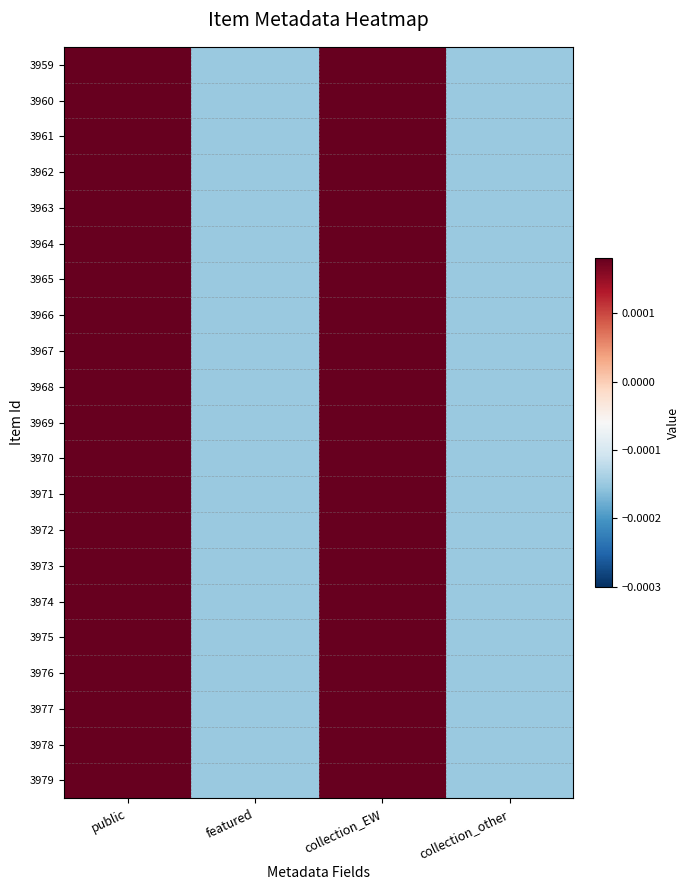

Which has a higher value, collection_EW or collection_other?

collection_EW